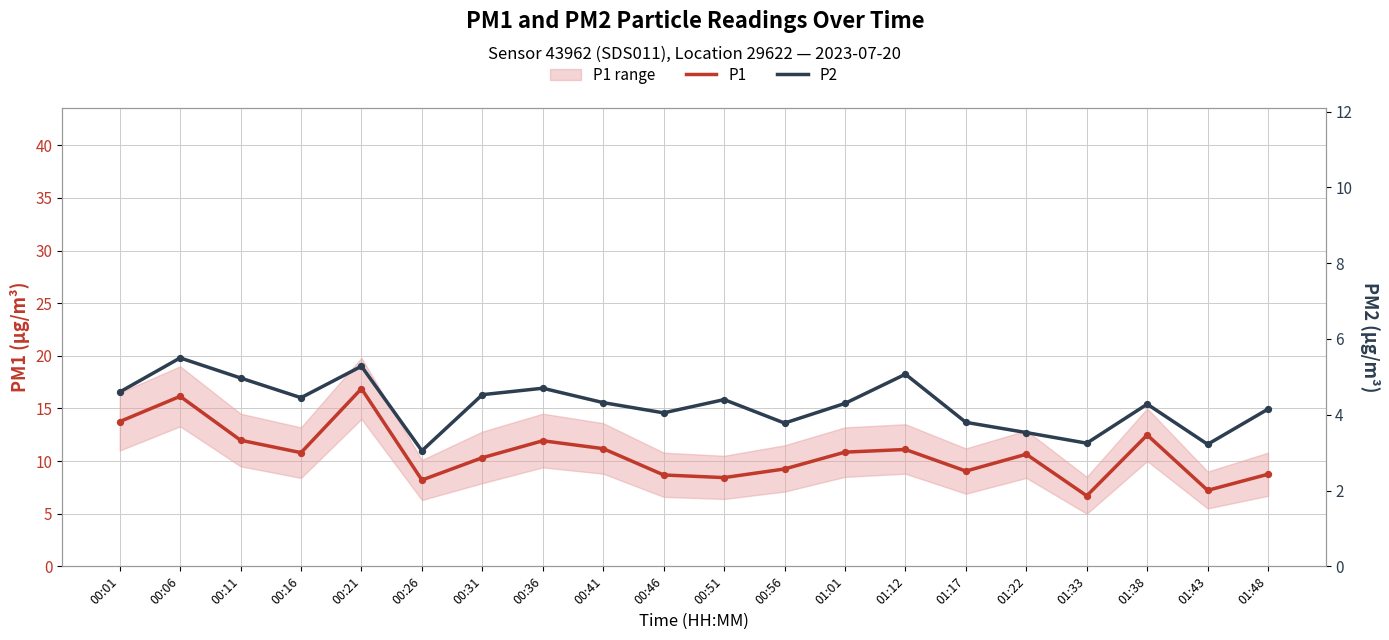

Which series has the largest total across all categories?

P1